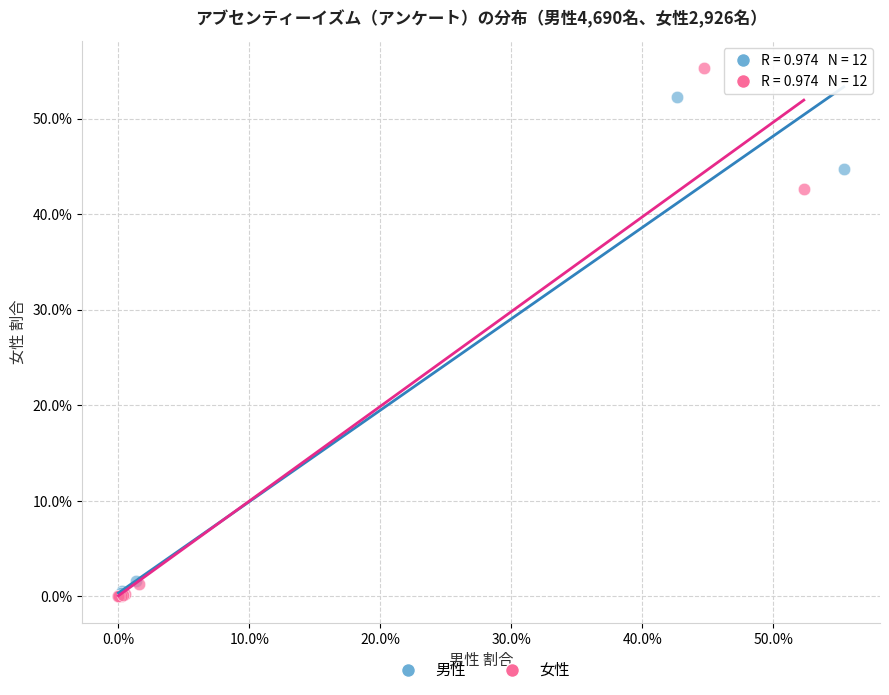

Which series has the largest Y range (max minus min)?

女性